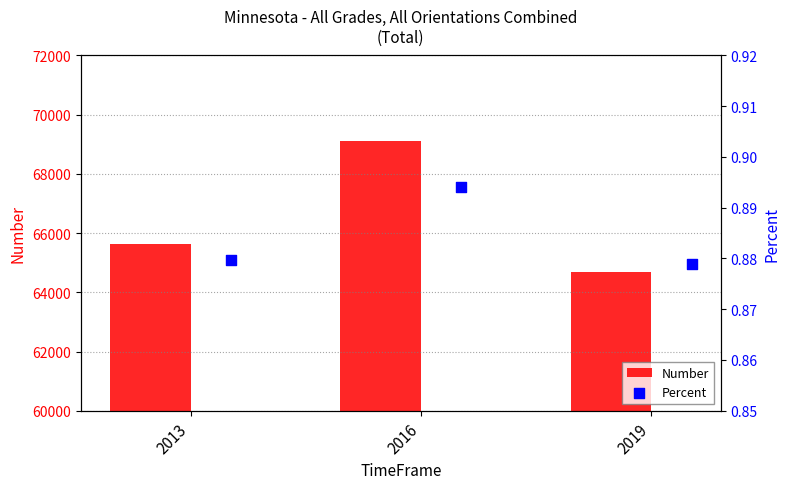

Which series has the largest Y range (max minus min)?

Number